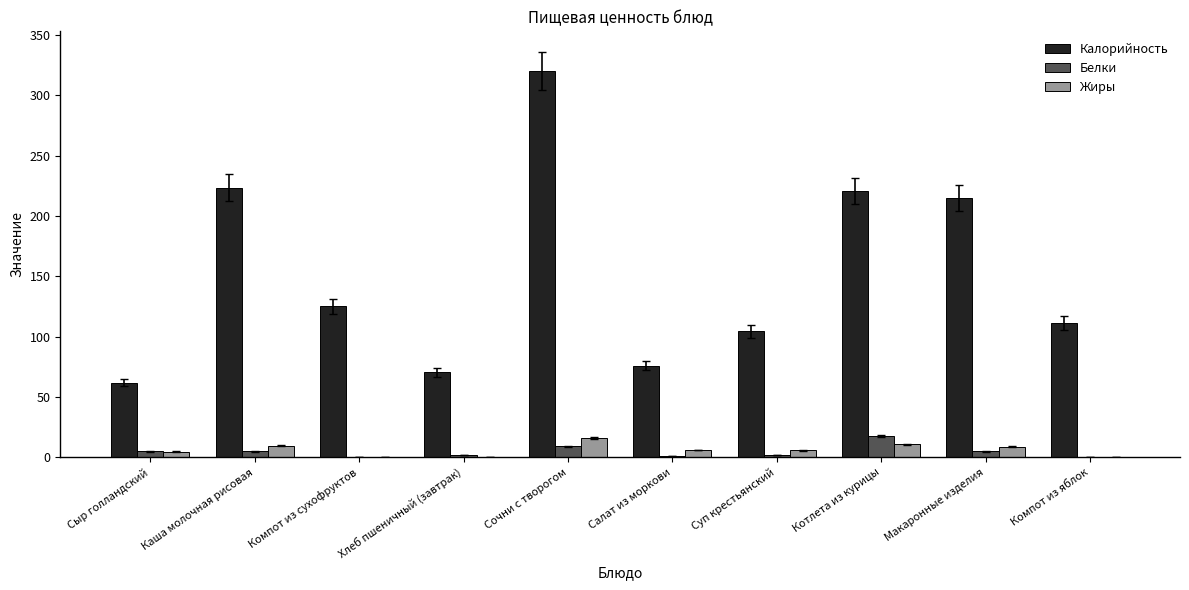

What is the average value of the Калорийность series?

152.9